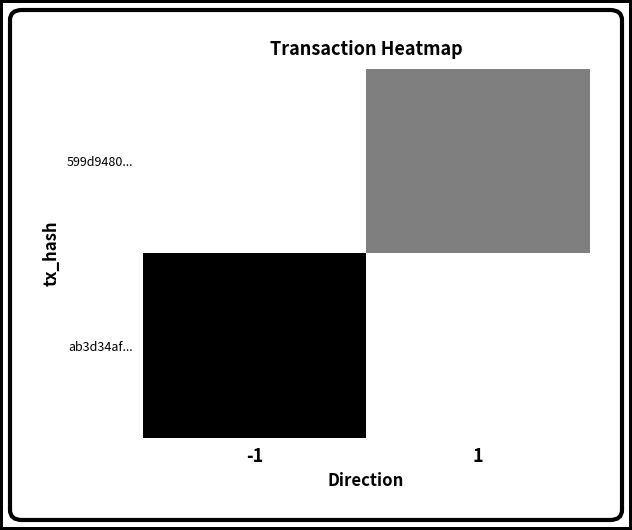

Rank the series by their maximum value, from highest to lowest.

ab3d34af..., 599d9480...